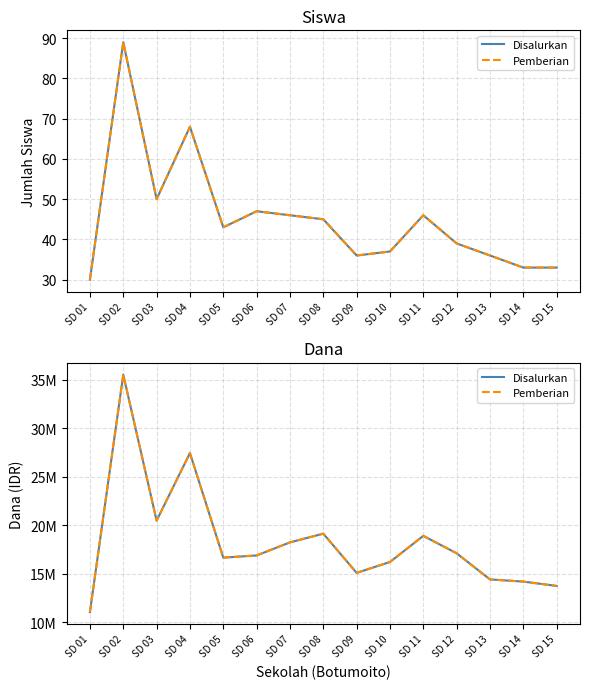

Which series has the largest range (max minus min)?

Disalurkan